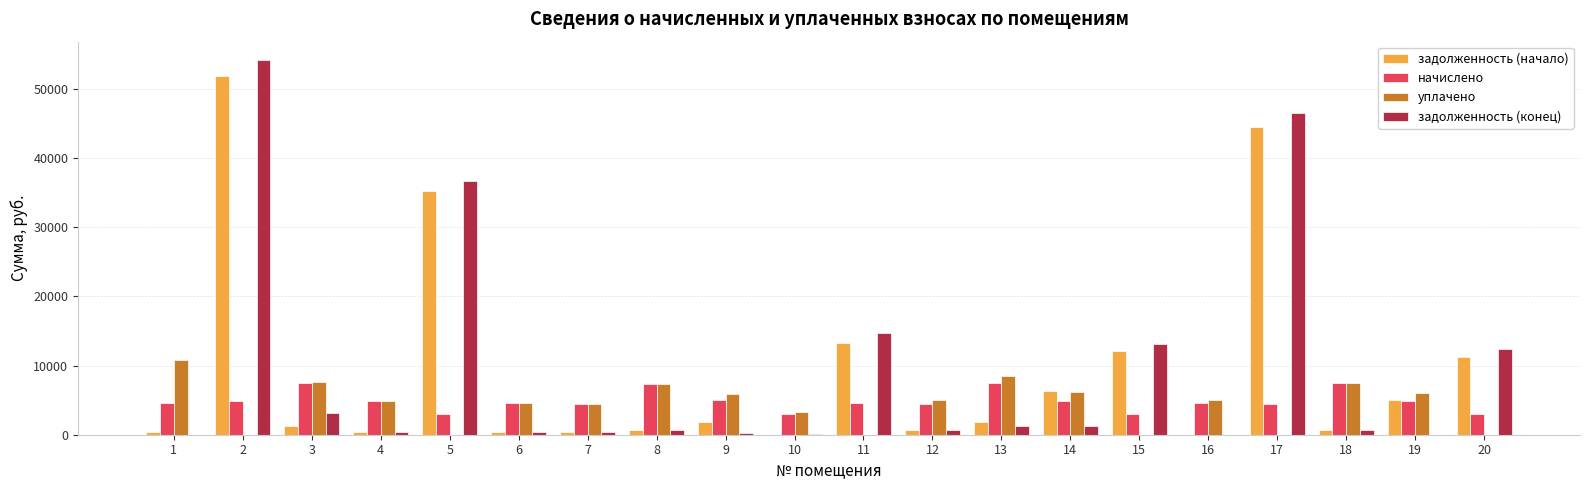

Is the value of задолженность (конец) at 12 greater than the value of начислено at 9?

No